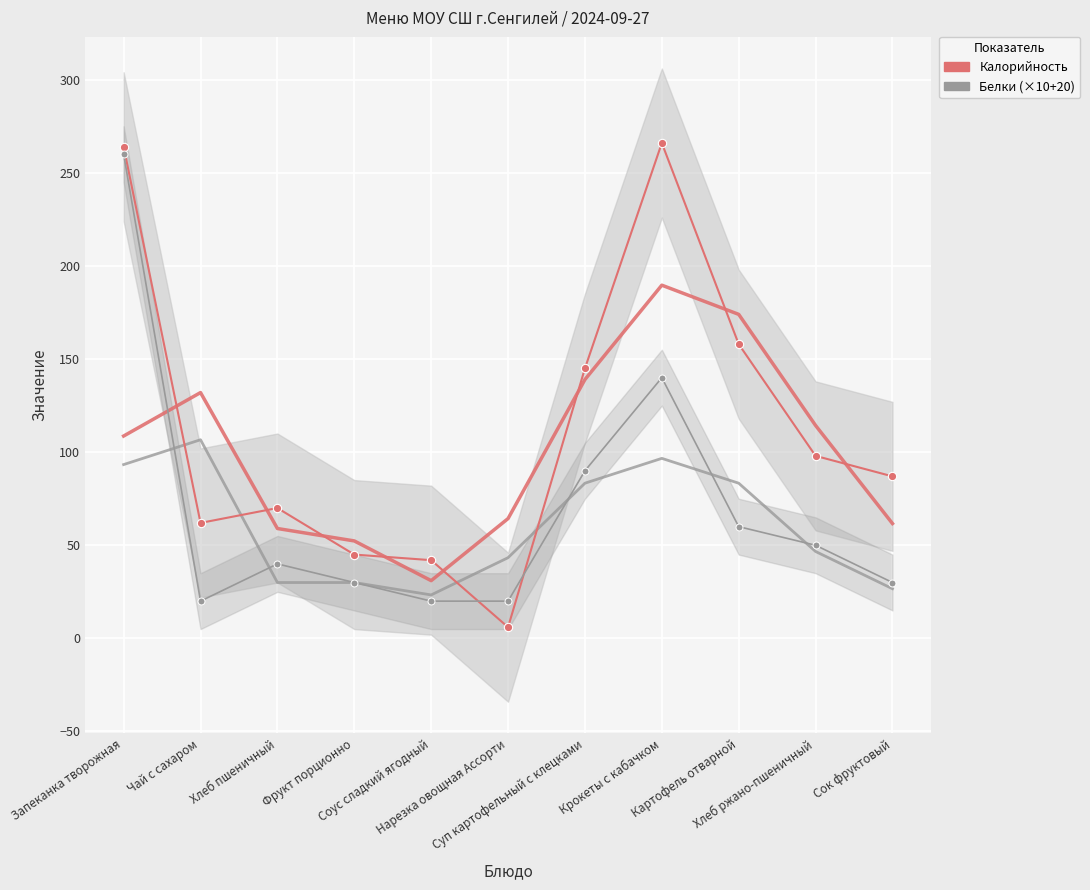

Which label corresponds to the smallest value in the chart?

Нарезка овощная Ассорти